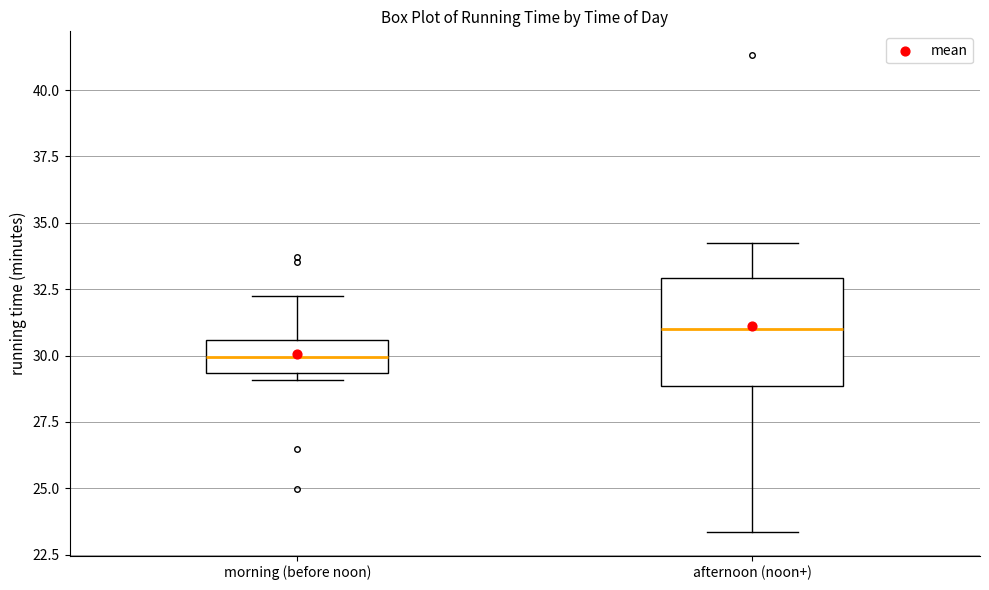

Where does the upper whisker of the box for morning (before noon) end on the y-axis? The values are not printed on the chart, so give them approximately, as read against the axis.

32.5